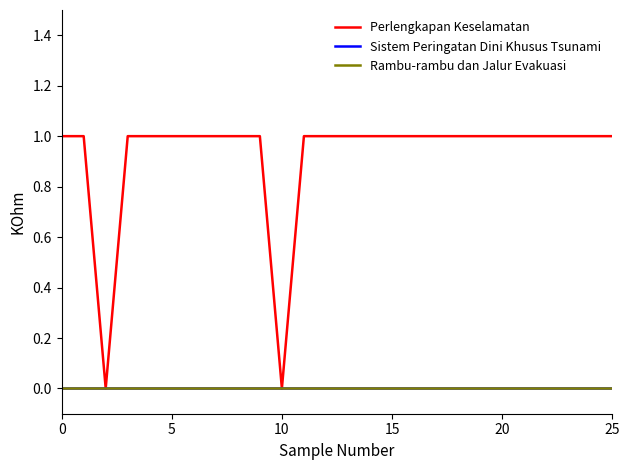

Does the chart display data point markers on the line(s)?

No